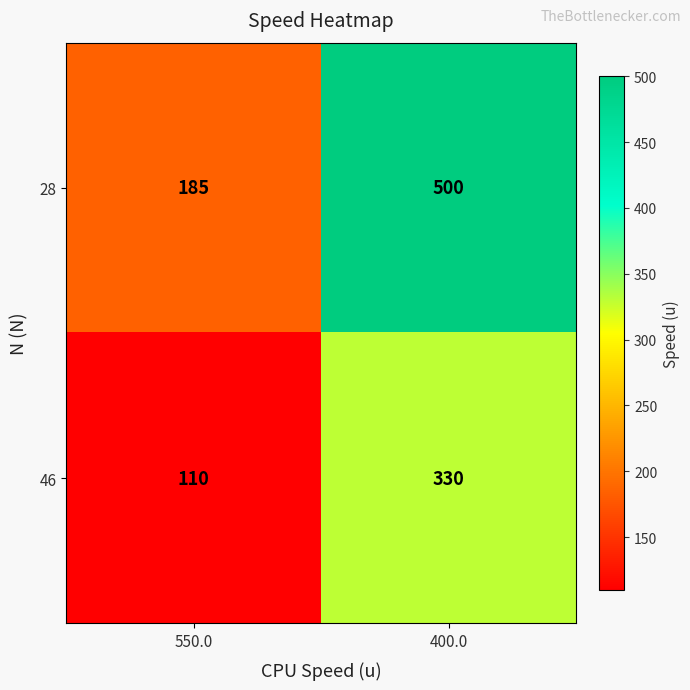

What is the difference between the maximum and minimum values in the 46 series?

220